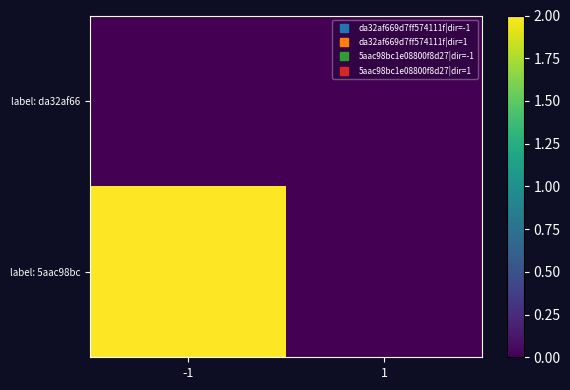

Which series has the largest total across all categories?

label: 5aac98bc